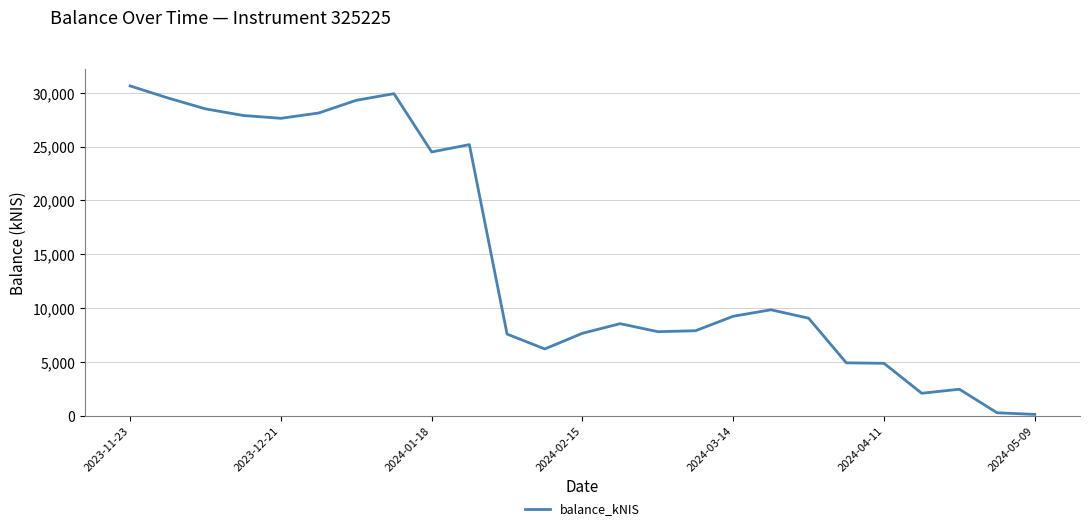

What is the greatest value displayed?

30644.7